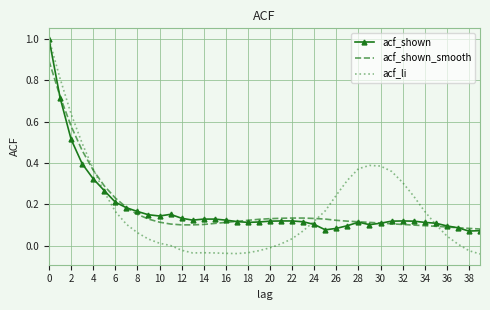

Which series has the largest range (max minus min)?

acf_li